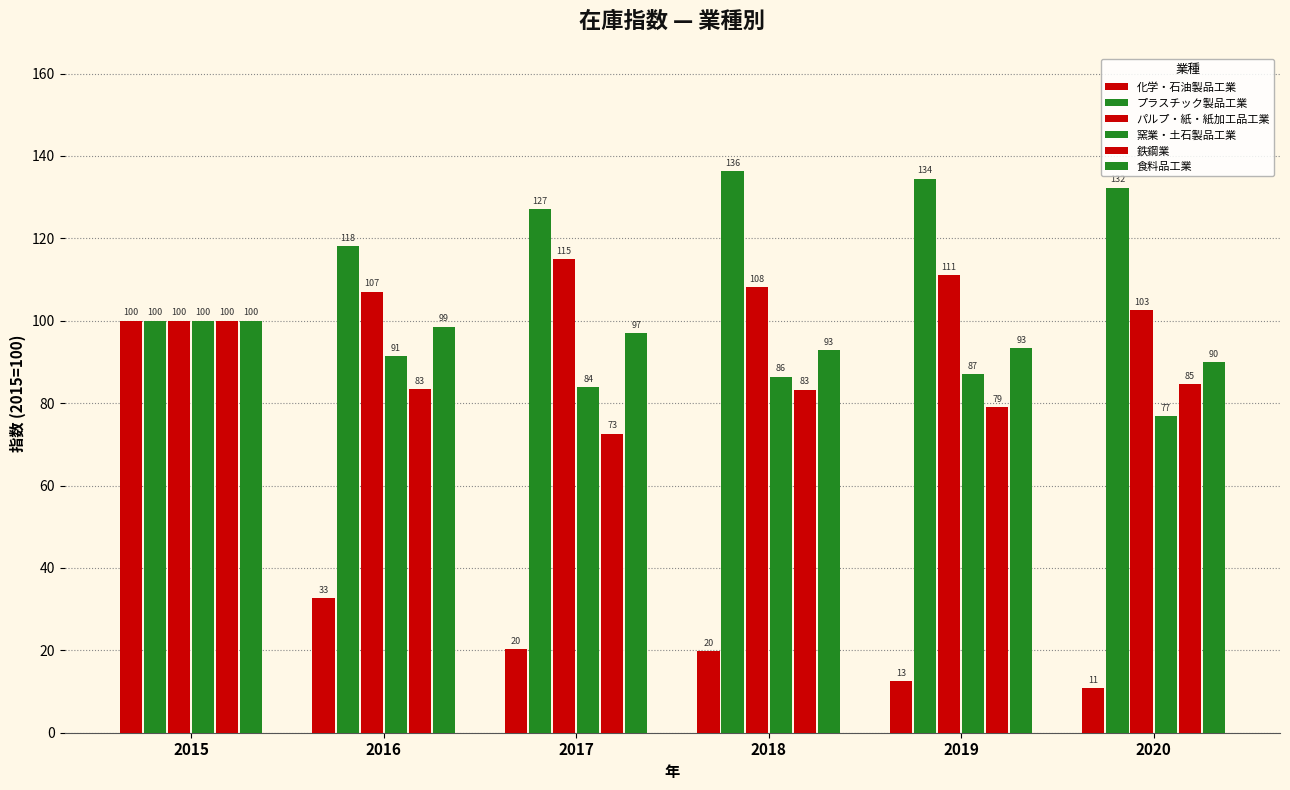

What value does the 鉄鋼業 series have at 2018?

83.3